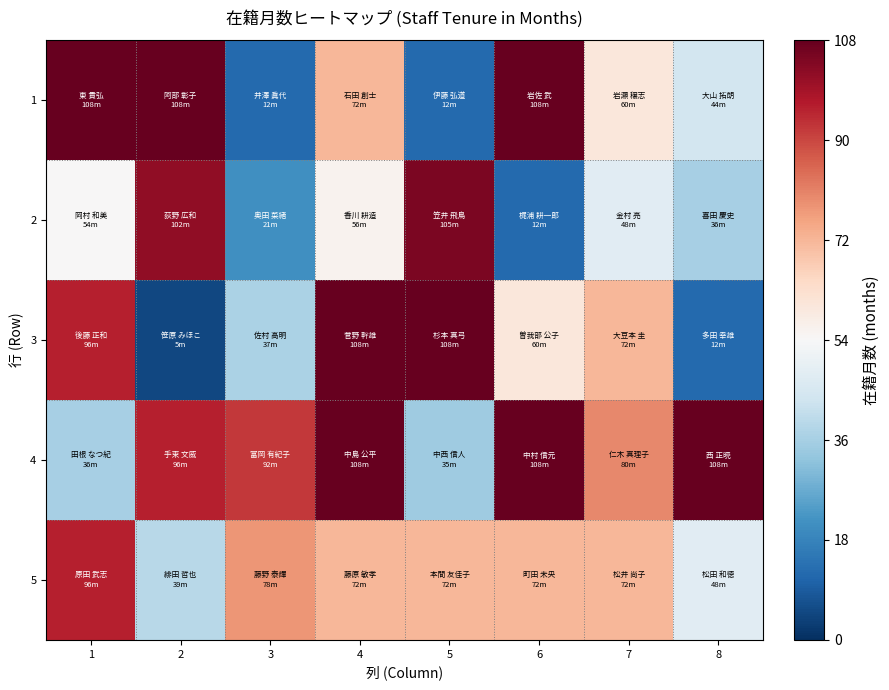

How many distinct data groups are displayed?

5